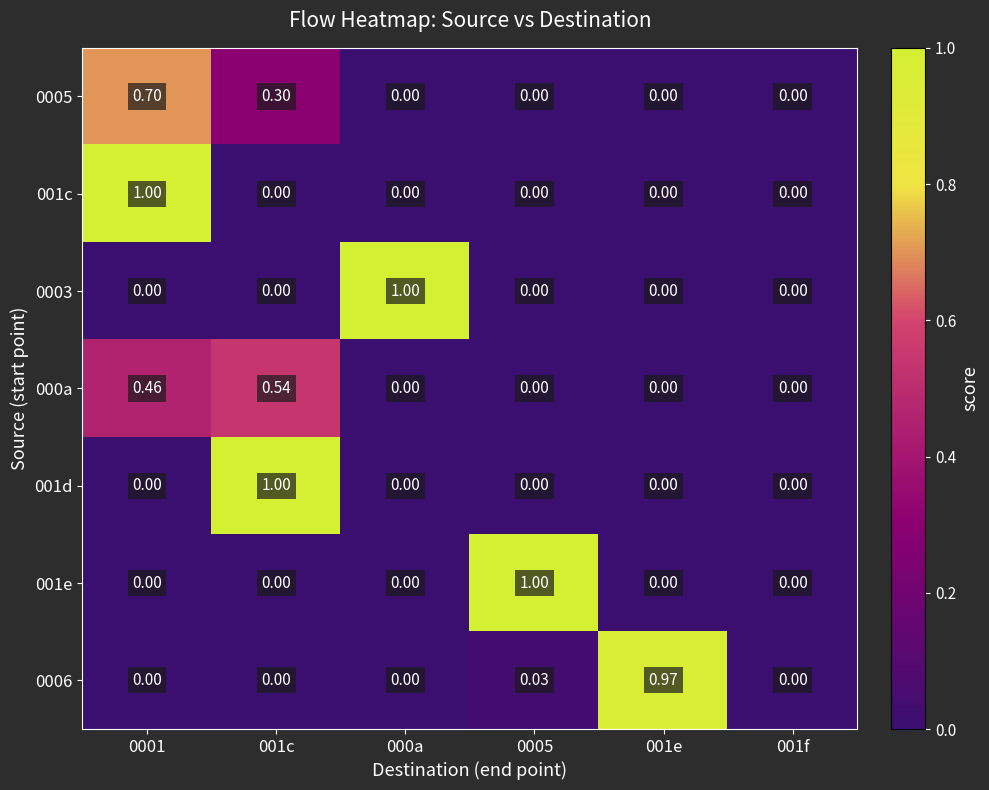

Reading right to left, transcribe all the data shown in this chart.

0005: 001f=0.0	001e=0.0	0005=0.0	000a=0.0	001c=0.3	0001=0.7
001c: 001f=0.0	001e=0.0	0005=0.0	000a=0.0	001c=0.0	0001=1.0
0003: 001f=0.0	001e=0.0	0005=0.0	000a=1.0	001c=0.0	0001=0.0
000a: 001f=0.0	001e=0.0	0005=0.0	000a=0.0	001c=0.5	0001=0.5
001d: 001f=0.0	001e=0.0	0005=0.0	000a=0.0	001c=1.0	0001=0.0
001e: 001f=0.0	001e=0.0	0005=1.0	000a=0.0	001c=0.0	0001=0.0
0006: 001f=0.0	001e=1.0	0005=0.0	000a=0.0	001c=0.0	0001=0.0